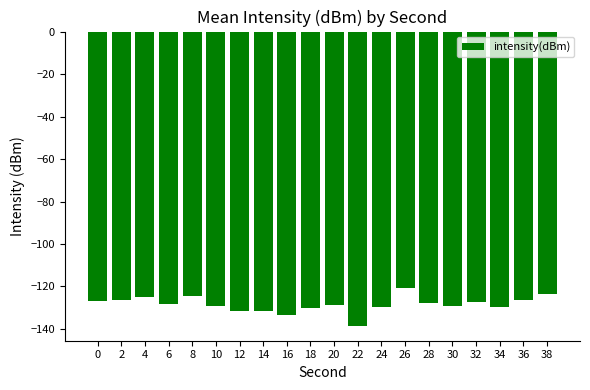

At which category does the chart reach its minimum across all series?

22